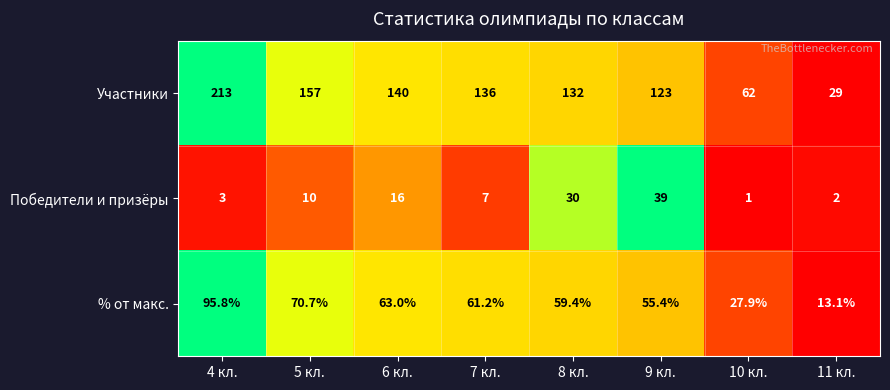

What is the sum of all Победители и призёры values?

108.0